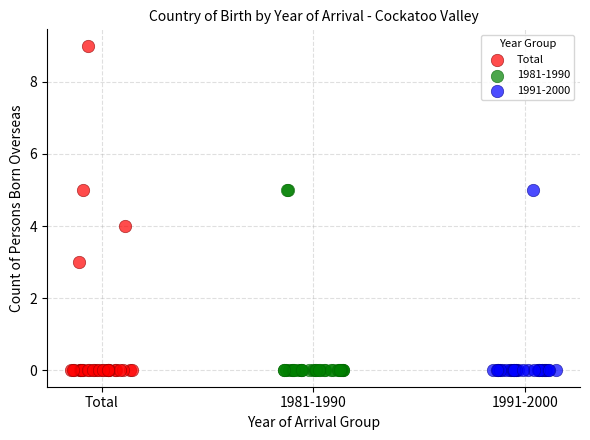

Which series contains the highest Y value?

Total